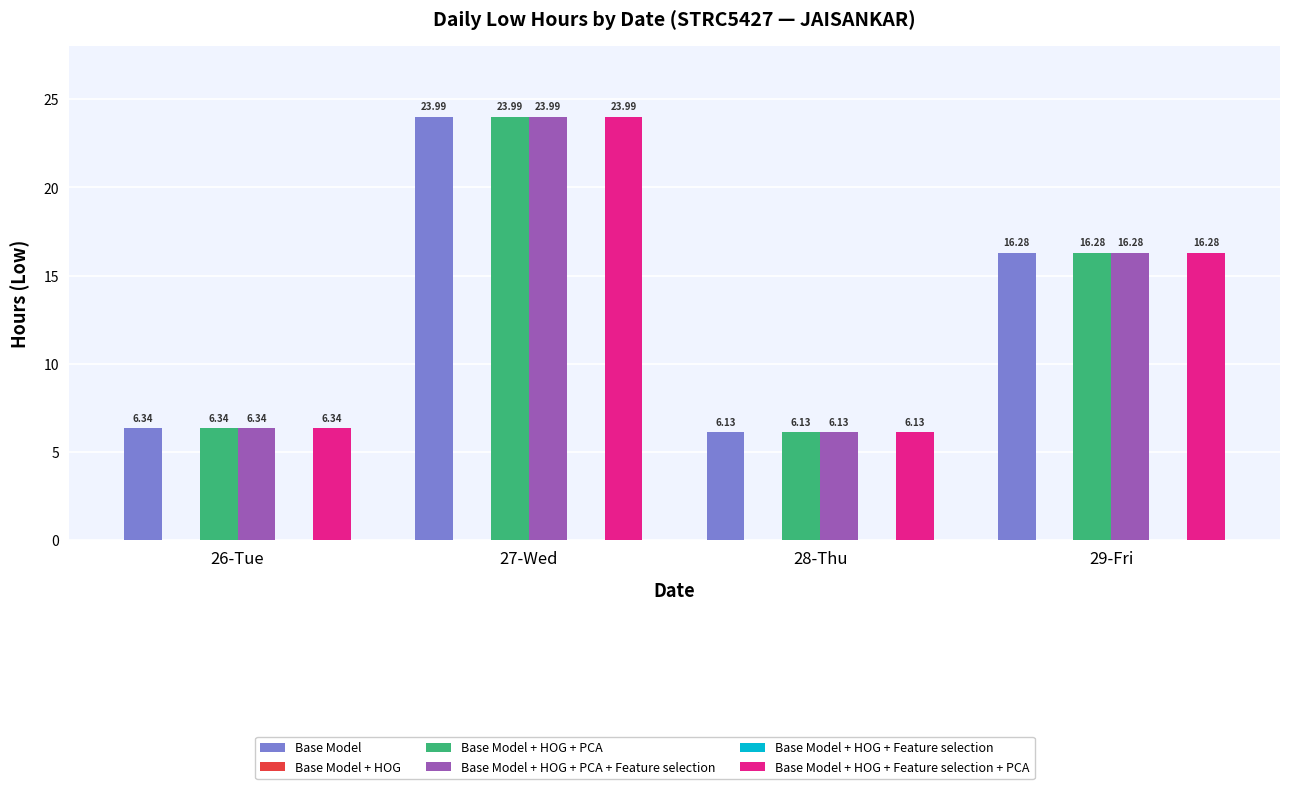

Where is Base Model + HOG + Feature selection nearest to the value 0?

26-Tue